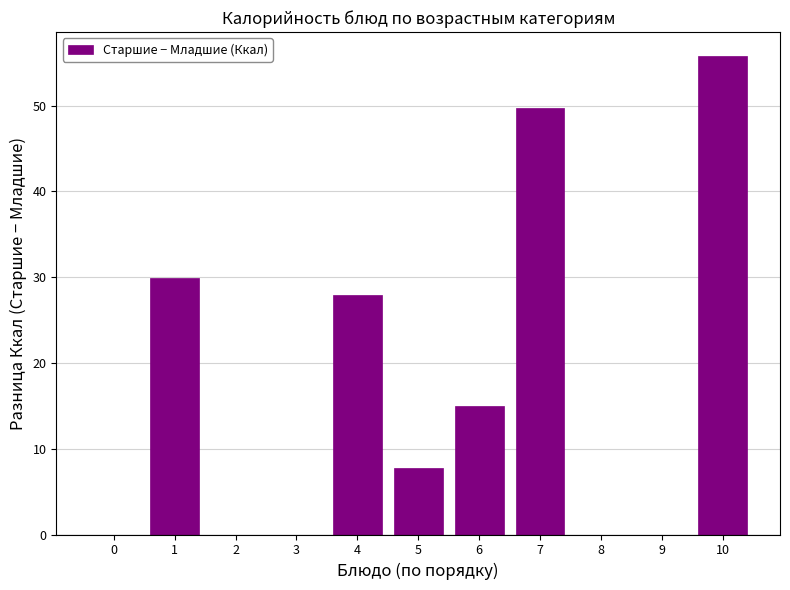

Are the bars horizontal?

No